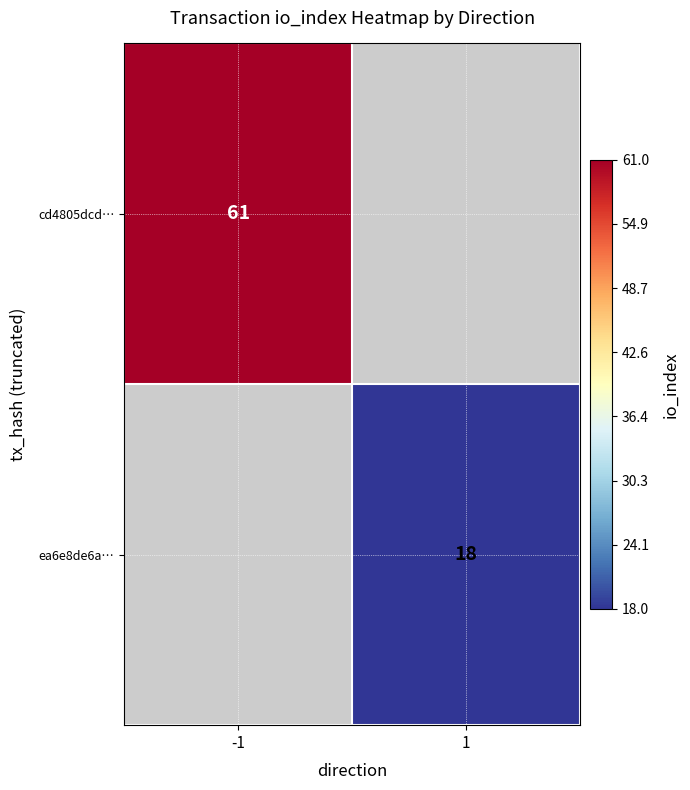

Is it true that cd4805dcd… equals 89 at -1?

False